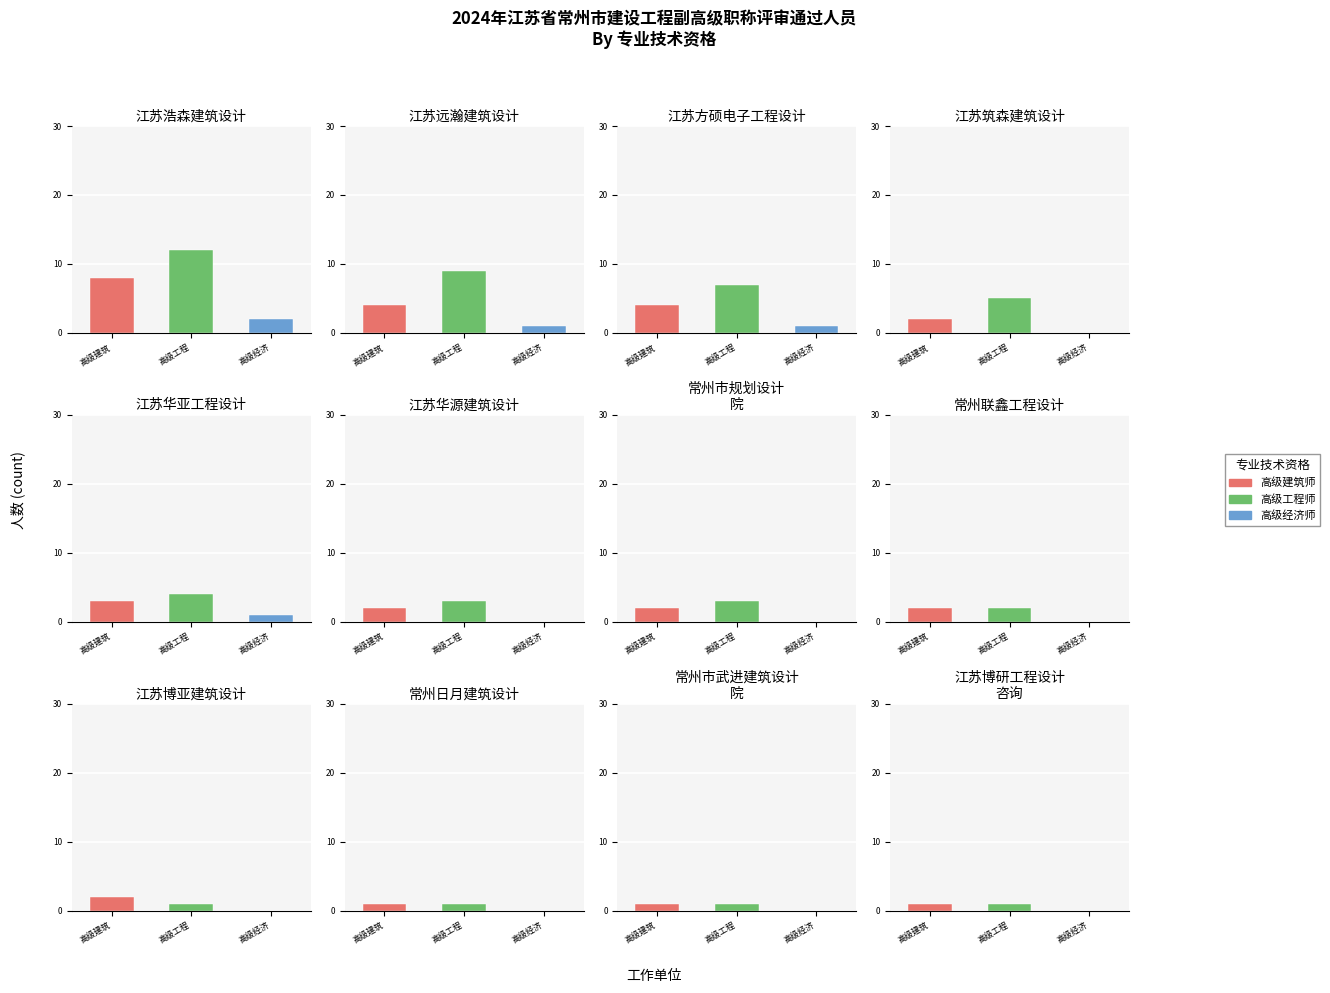

List the series in order of their peak value, lowest first.

高级经济师, 高级建筑师, 高级工程师